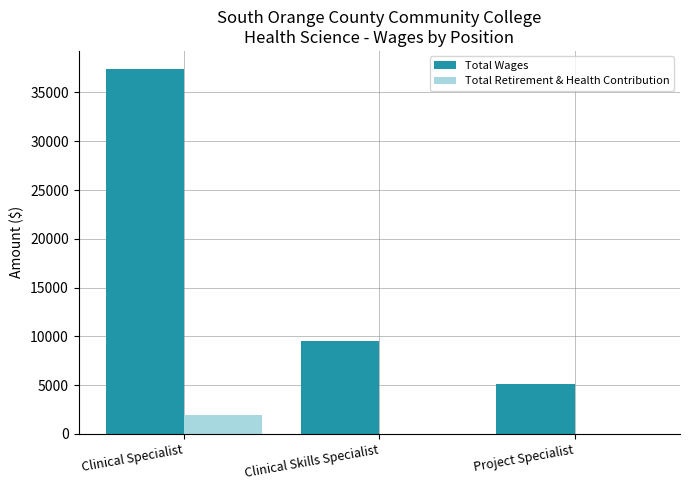

How many distinct data groups are displayed?

2